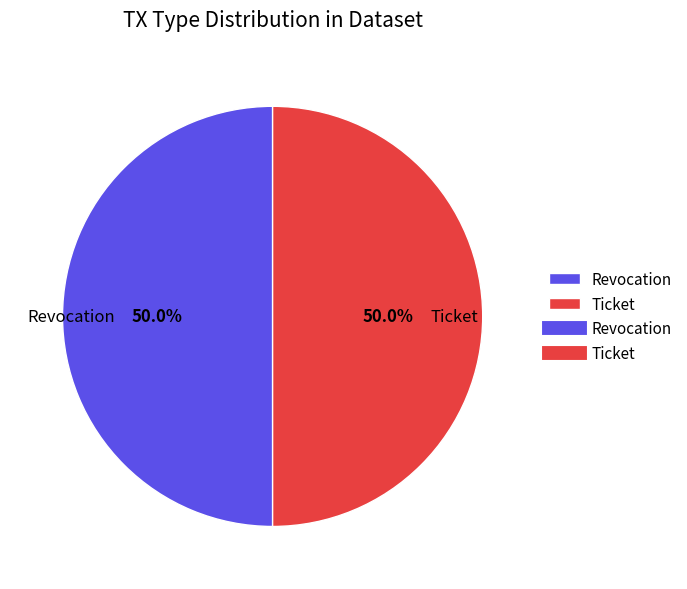

Approximately how many times larger is the value at Revocation compared to Ticket?

1.0